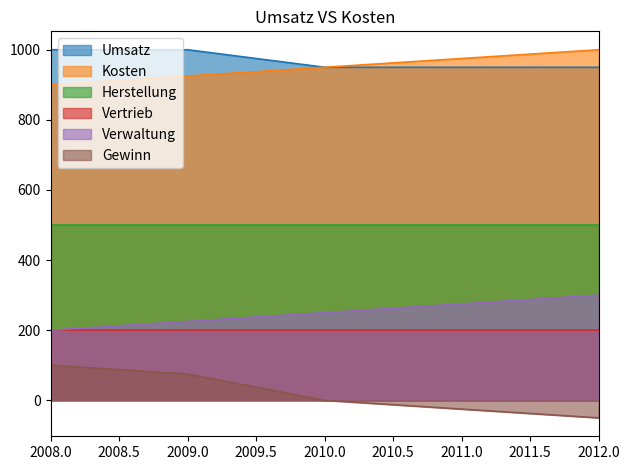

Is the value of Kosten at 2012.0 greater than the value of Gewinn at 2008.0?

Yes